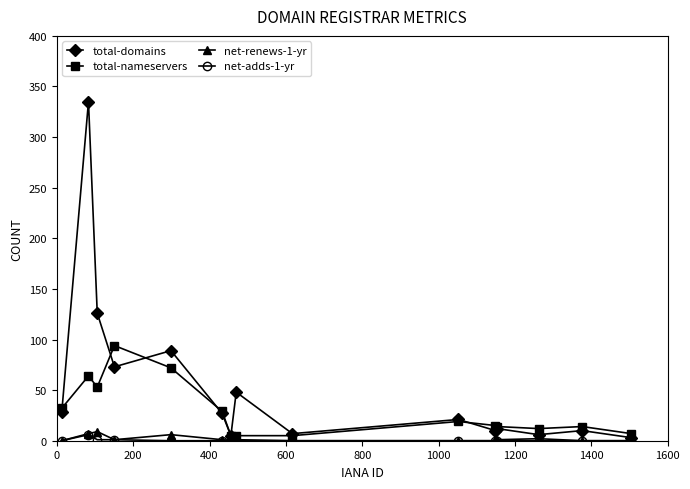

Which series has the largest range (max minus min)?

total-domains